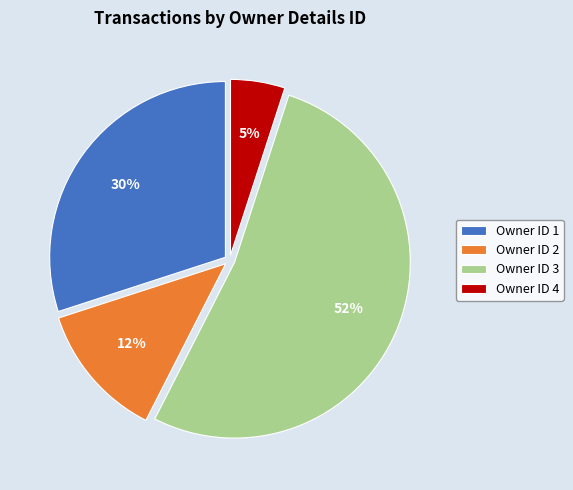

Combined, do Owner ID 3 and Owner ID 1 account for over 50%?

Yes